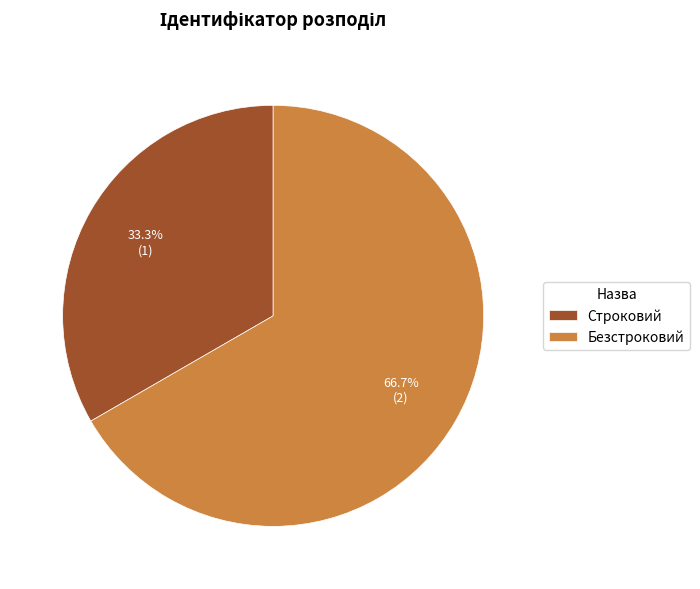

To the nearest percent, what is the difference between the largest and smallest slice percentages?

33%